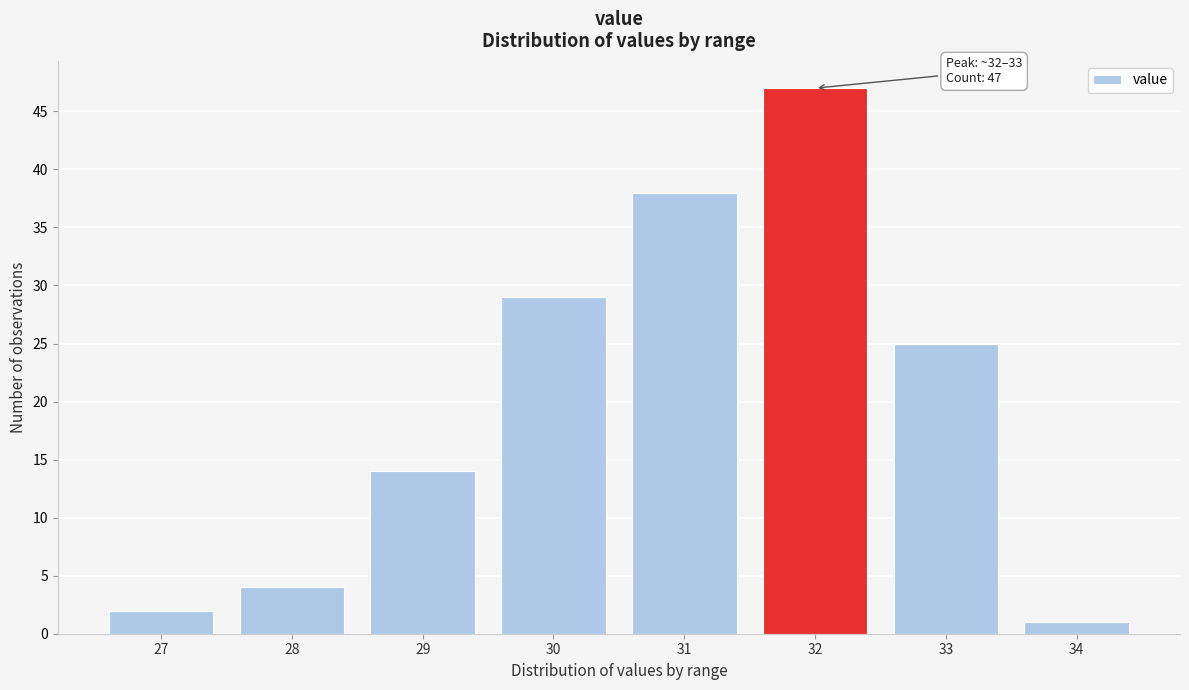

Reading left to right, extract all data points from this chart.

2	4	14	29	38	47	25	1